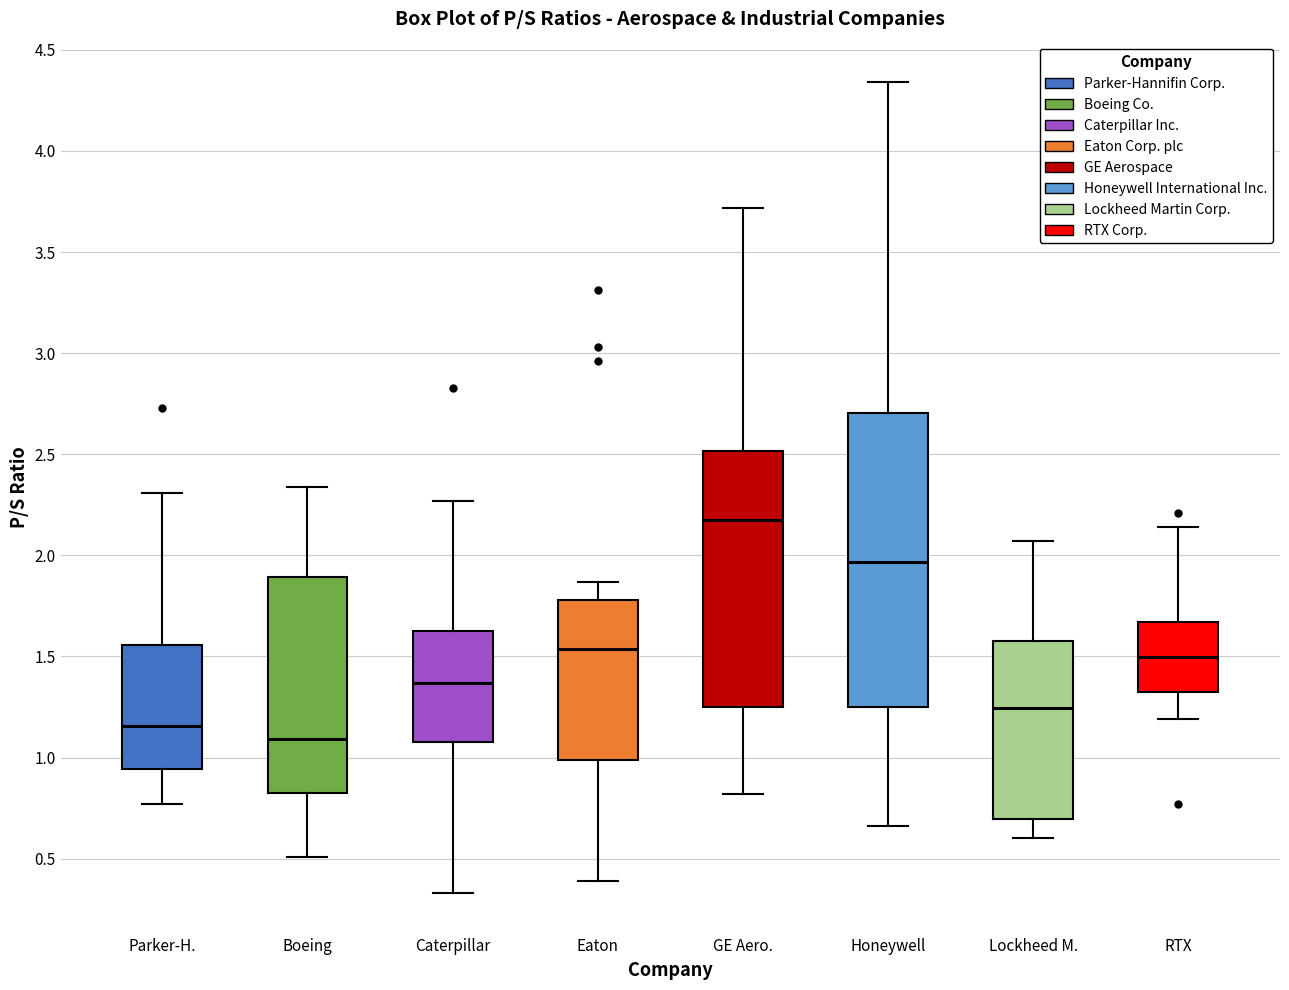

Reading left to right, transcribe this box plot: for each box, give where its median line is, the range the box spans, and where its two whiskers end, as read against the y-axis. The values are not printed on the chart, so give them approximately, as read against the axis.

Parker-H.: median 1.15, box 0.95 to 1.55, whiskers 0.75 to 2.30
Boeing: median 1.10, box 0.80 to 1.90, whiskers 0.50 to 2.35
Caterpillar: median 1.35, box 1.10 to 1.65, whiskers 0.35 to 2.25
Eaton: median 1.55, box 1.00 to 1.80, whiskers 0.40 to 1.85
GE Aero.: median 2.20, box 1.25 to 2.50, whiskers 0.80 to 3.70
Honeywell: median 1.95, box 1.25 to 2.70, whiskers 0.65 to 4.35
Lockheed M.: median 1.25, box 0.70 to 1.60, whiskers 0.60 to 2.05
RTX: median 1.50, box 1.30 to 1.65, whiskers 1.20 to 2.15